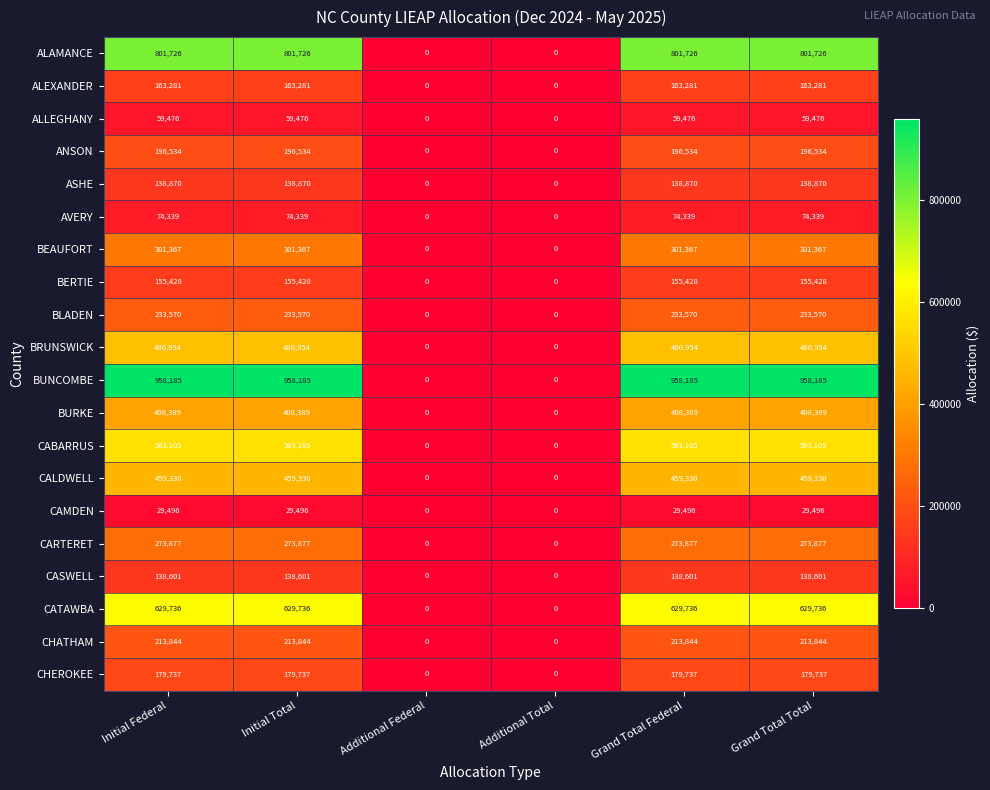

What is the greatest value displayed?

958185